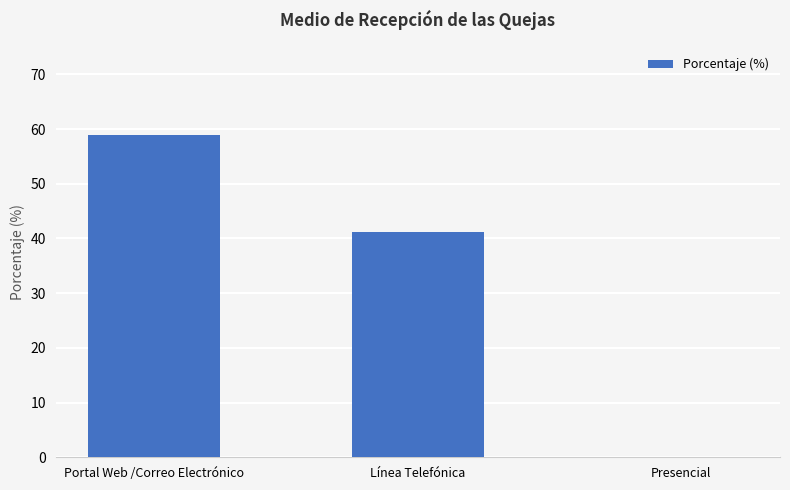

Reading left to right, what are all the values shown in this chart?

Portal Web /Correo Electrónico=58.8	Línea Telefónica=41.2	Presencial=0.0